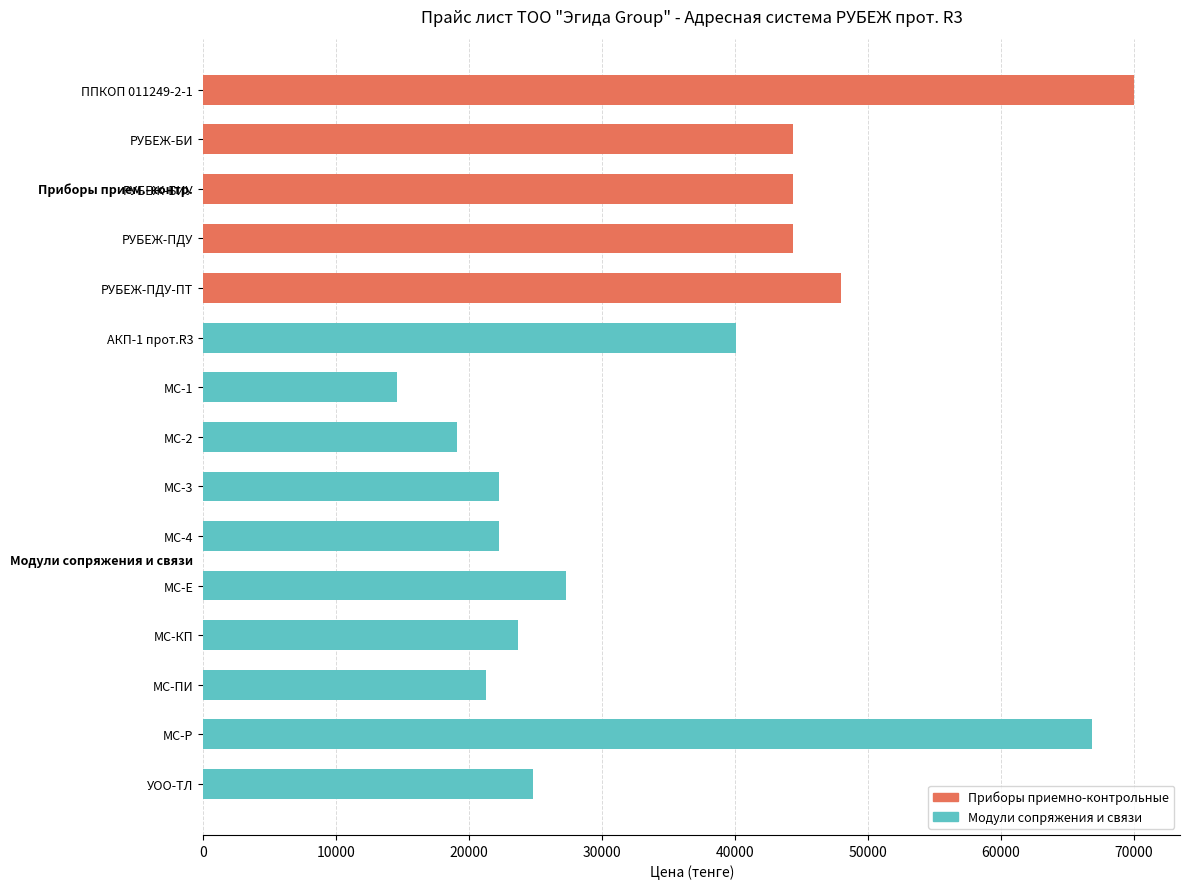

What is the smallest value displayed?

14582.4